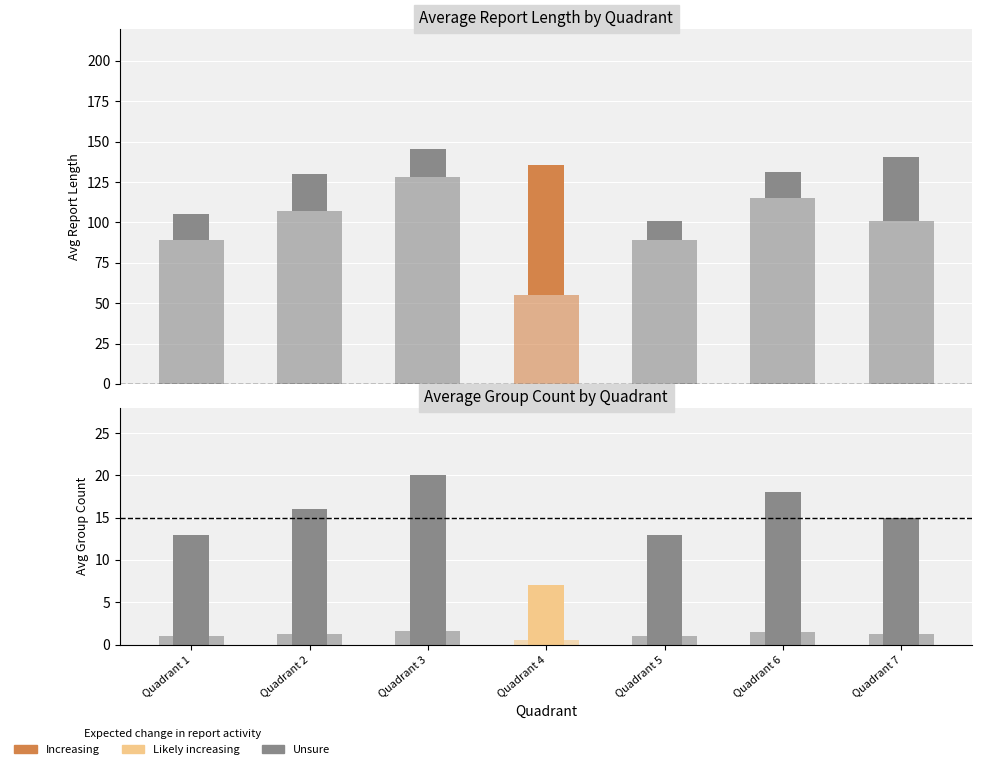

What is the value of the avg_GROUP_CNT (lower) bar at the 5th from the left?

1.0